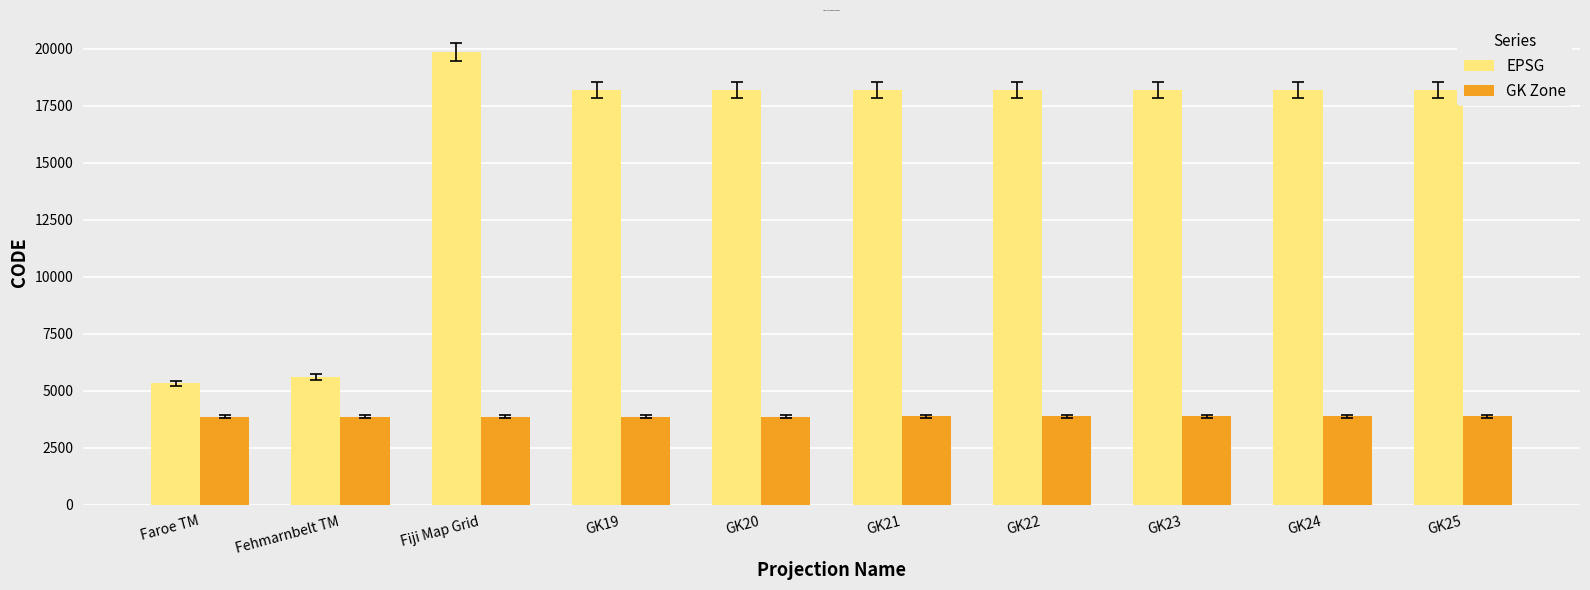

What is the difference between the EPSG values at GK19 and Faroe TM?

12868